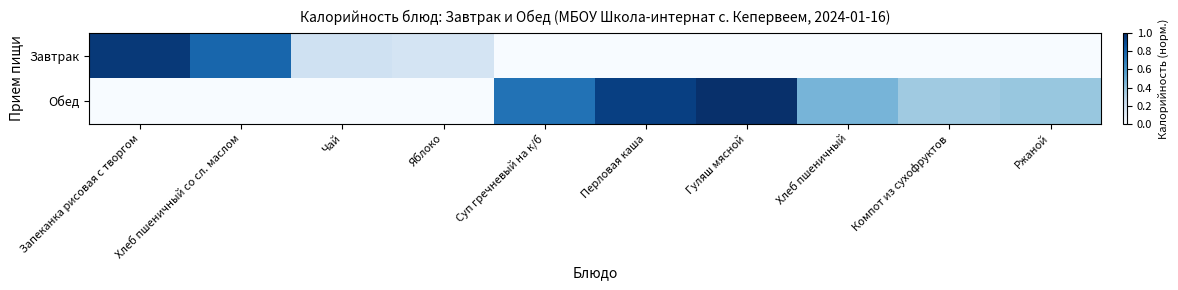

Between Чай and Компот из сухофруктов, which is larger?

Чай